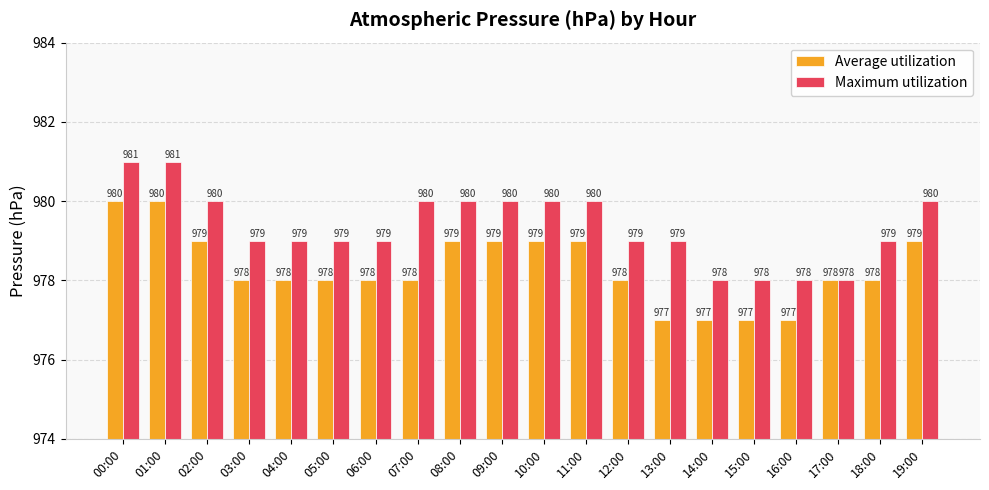

True or false: Maximum utilization has a value of 651 at 17:00.

False